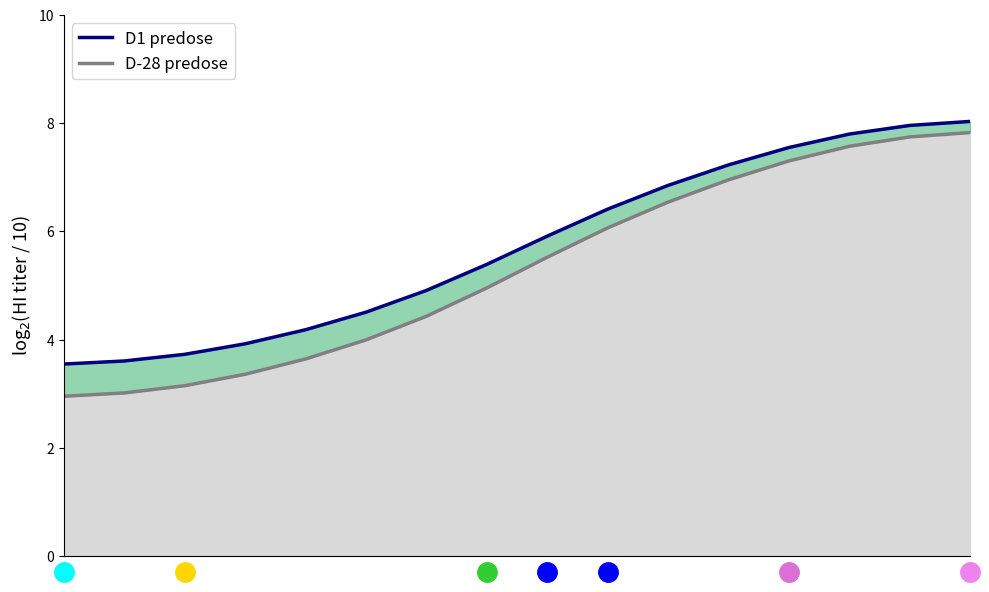

Reading left to right, what are all the values shown in this chart?

0=3.5	1=3.6	2=3.7	3=3.9	4=4.2	5=4.5	6=4.9	7=5.4	8=5.9	9=6.4	10=6.9	11=7.2	12=7.6	13=7.8	14=8.0	15=8.0